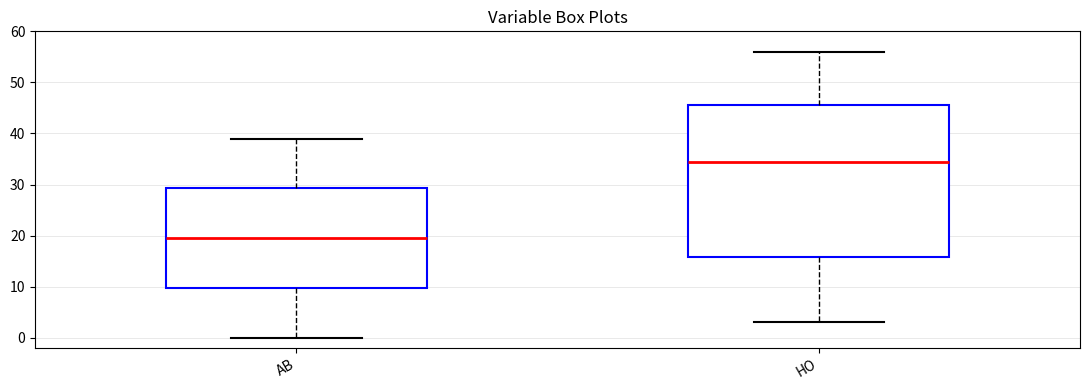

Reading left to right, read every box against the y-axis: the position of its median line, the range the box covers, and the ends of its whiskers. The values are not printed on the chart, so give them approximately, as read against the axis.

AB: median 20, box 10 to 29, whiskers 0 to 39
HO: median 35, box 16 to 46, whiskers 3 to 56